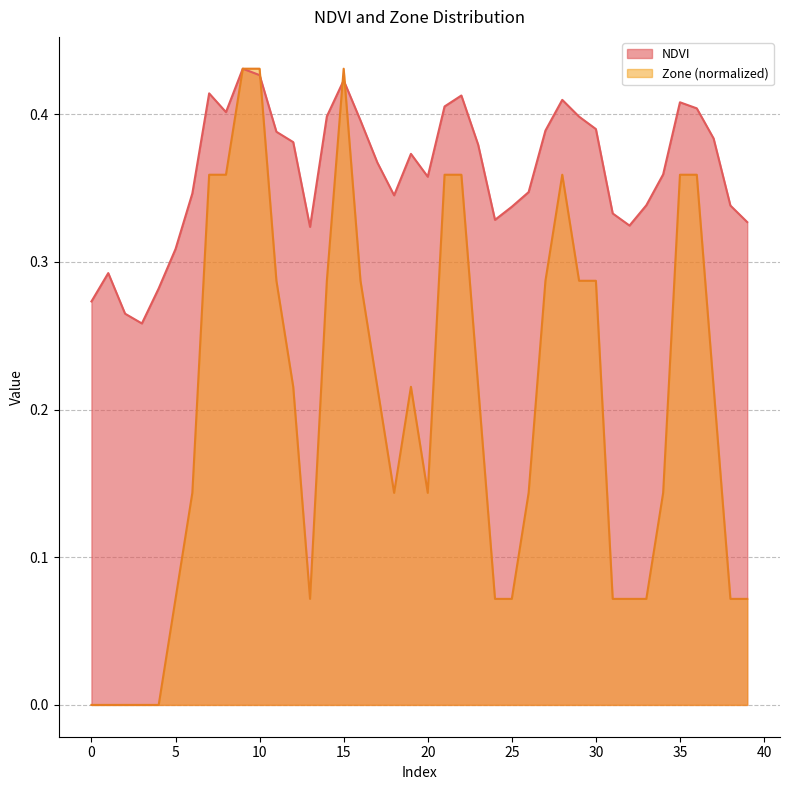

What are all the series names shown in the legend?

NDVI, Zone (normalized)